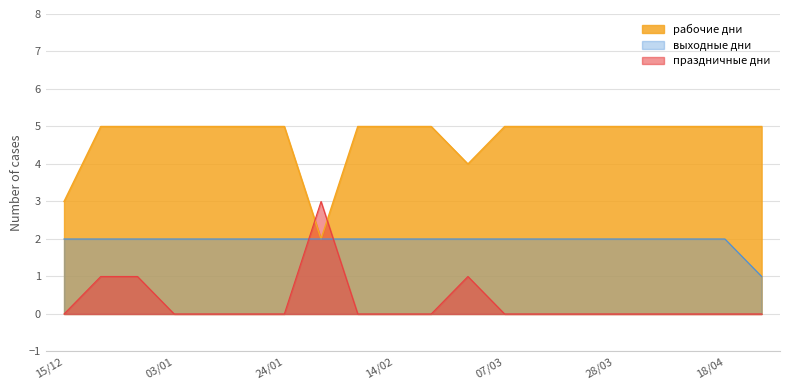

Is the value of выходные дни at 10/01 greater than the value of праздничные дни at 25/04?

Yes